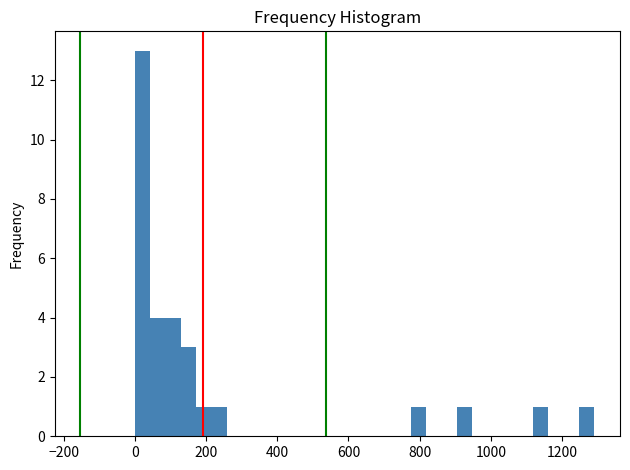

Around what value on the x-axis is the tallest bar? Give the approximate position of its centre, as read against the axis.

20